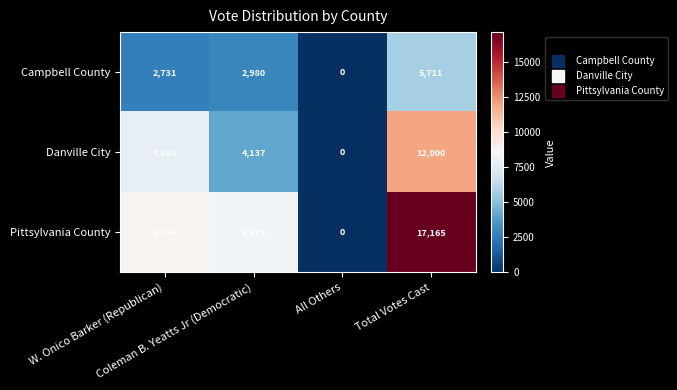

What is the maximum value shown in the chart?

17165